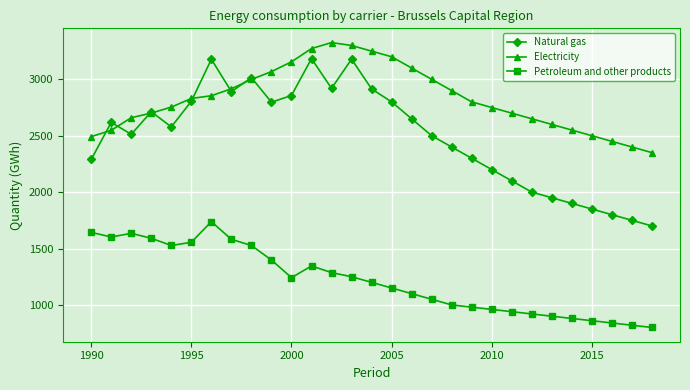

How many interior local peaks does the Electricity series have?

1